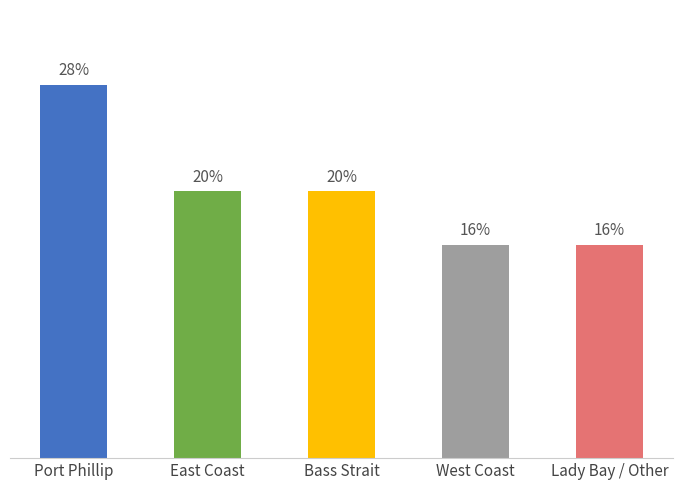

At which label does the data first exceed 5?

Port Phillip